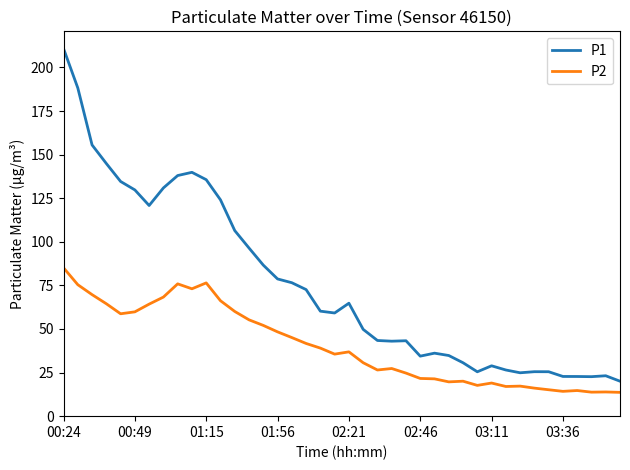

True or false: P2 and P1 cross at least once.

False